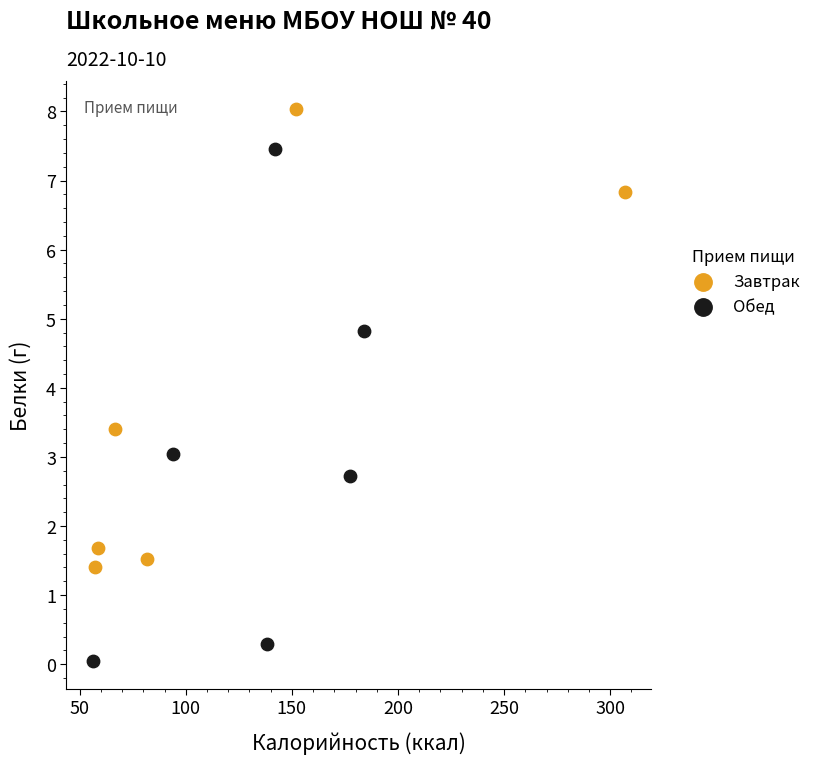

What are all the series names shown in the legend?

Завтрак, Обед